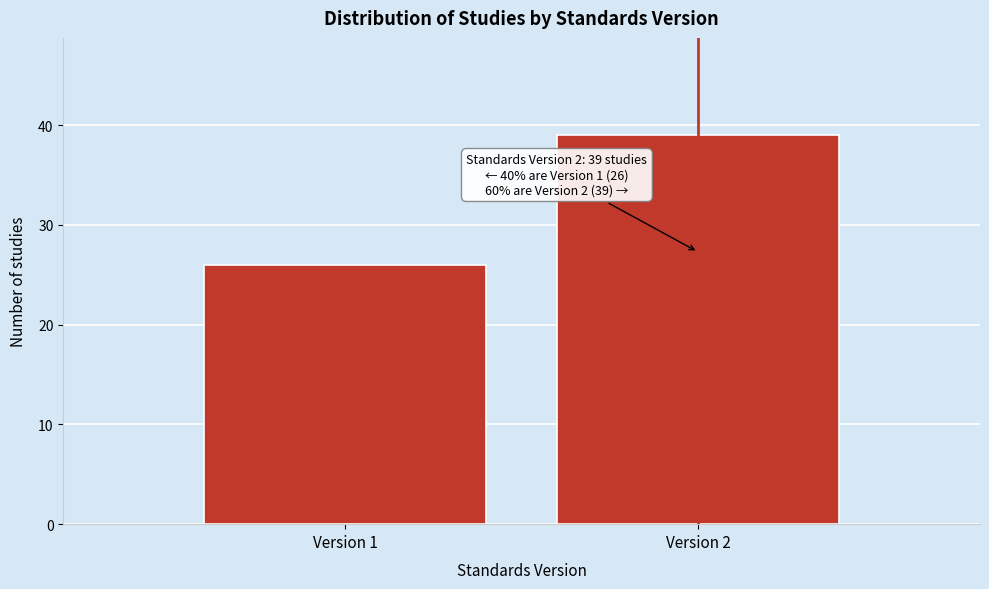

Reading left to right, list all the values displayed in this chart.

Version 1=26	Version 2=39